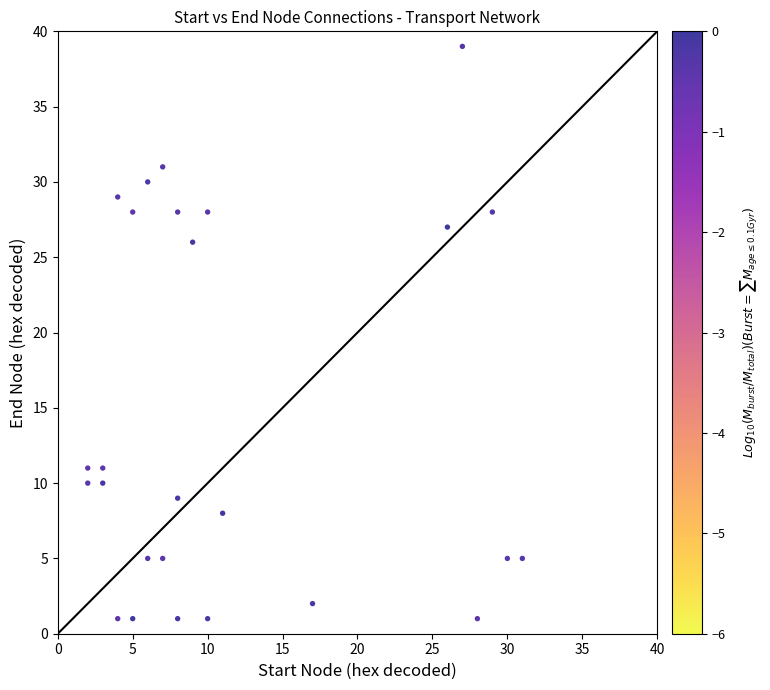

What Y value in the scatter plot is closest to 20?

26